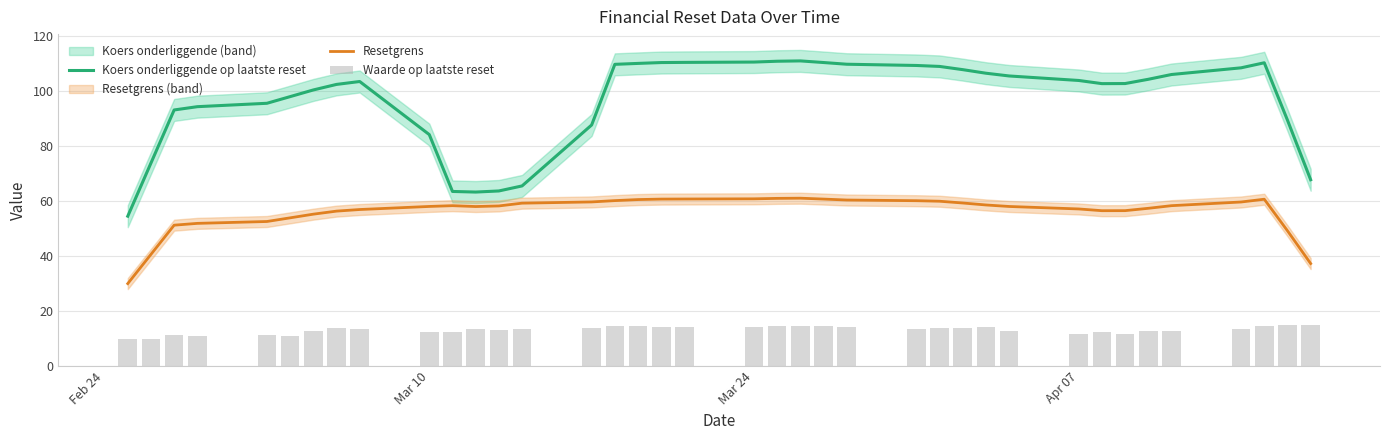

True or false: Koers onderliggende op laatste reset and Resetgrens cross at least once.

False